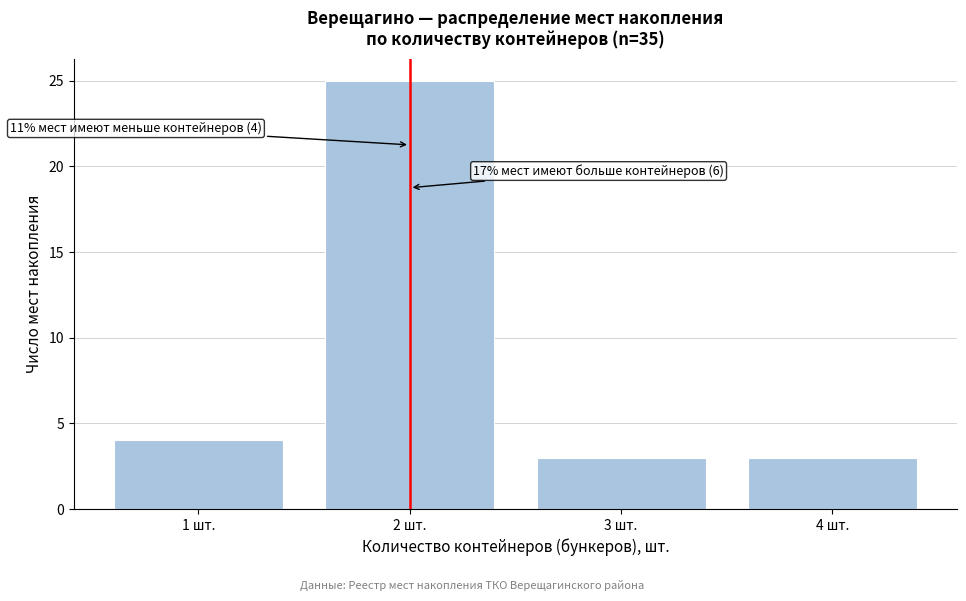

Over which range of the x-axis is the bar tallest?

1.5 to 2.5